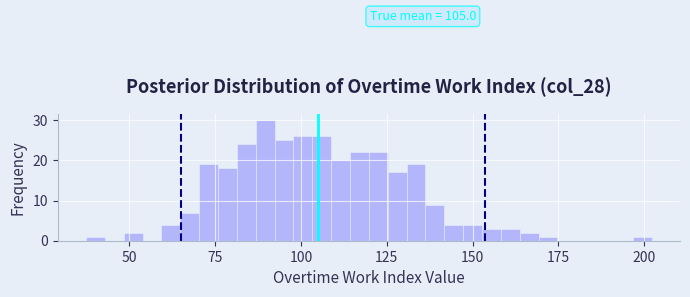

Read against the x-axis, roughly where is the centre of the tallest bar?

90